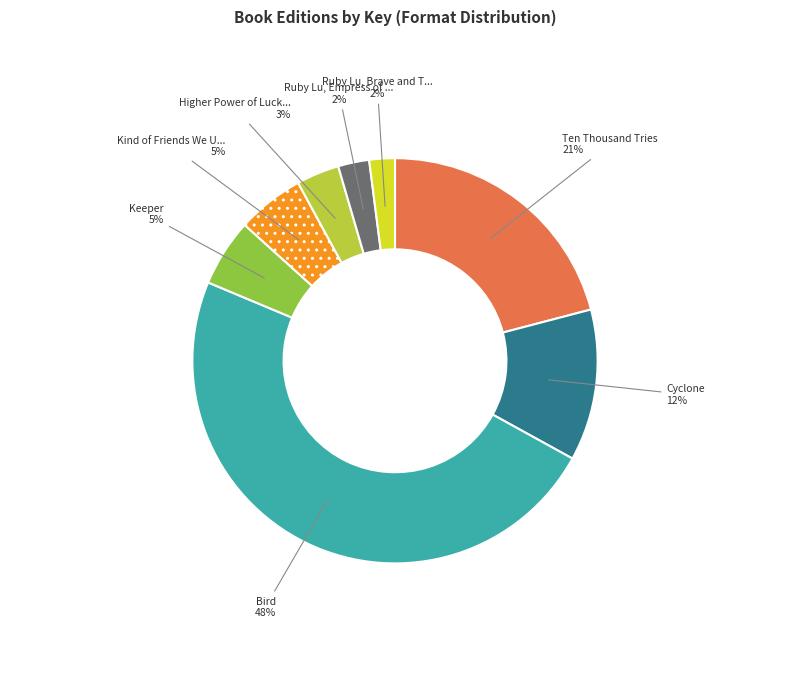

Does any single category account for the majority?

No